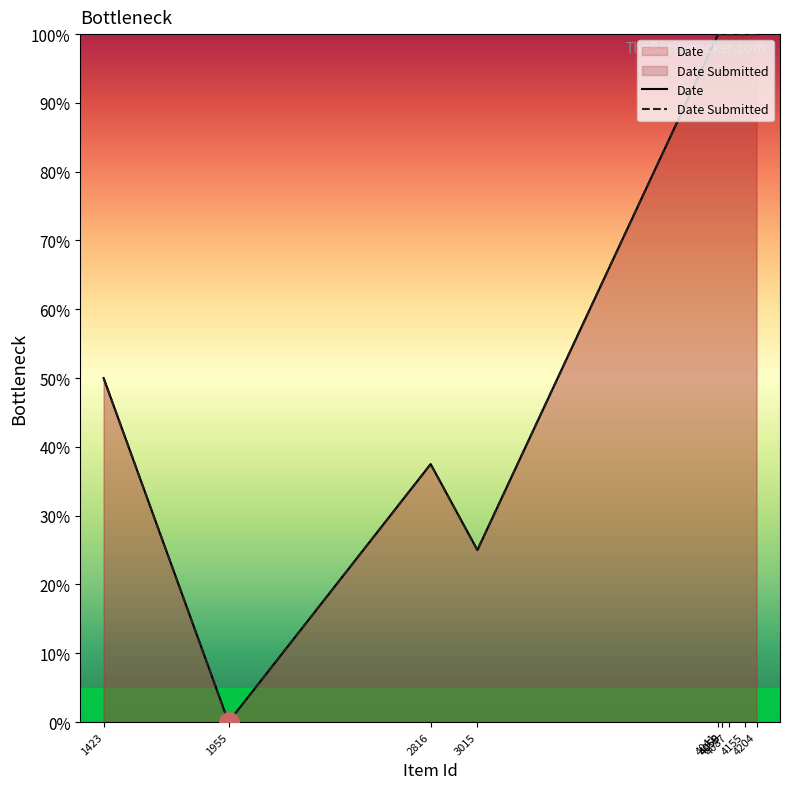

Which series has the largest range (max minus min)?

Date